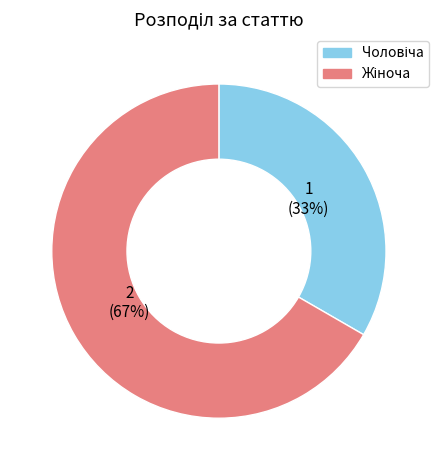

Is there any slice that represents more than half of the pie?

Yes